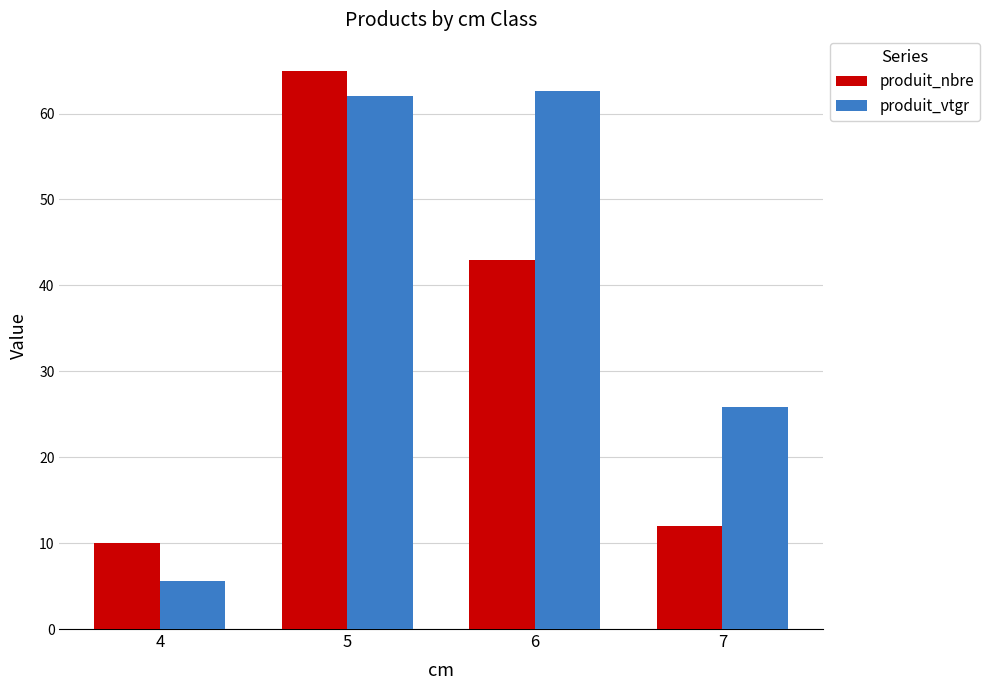

What is the value of the produit_nbre bar at the 1st from the left?

10.0